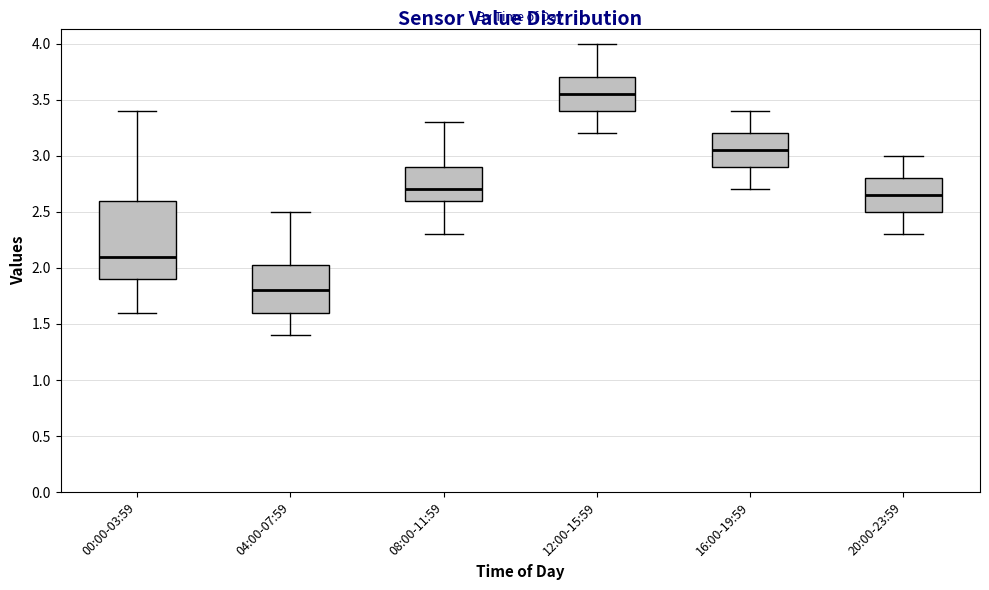

Which box is the tallest, from its lower edge to its upper edge?

00:00-03:59